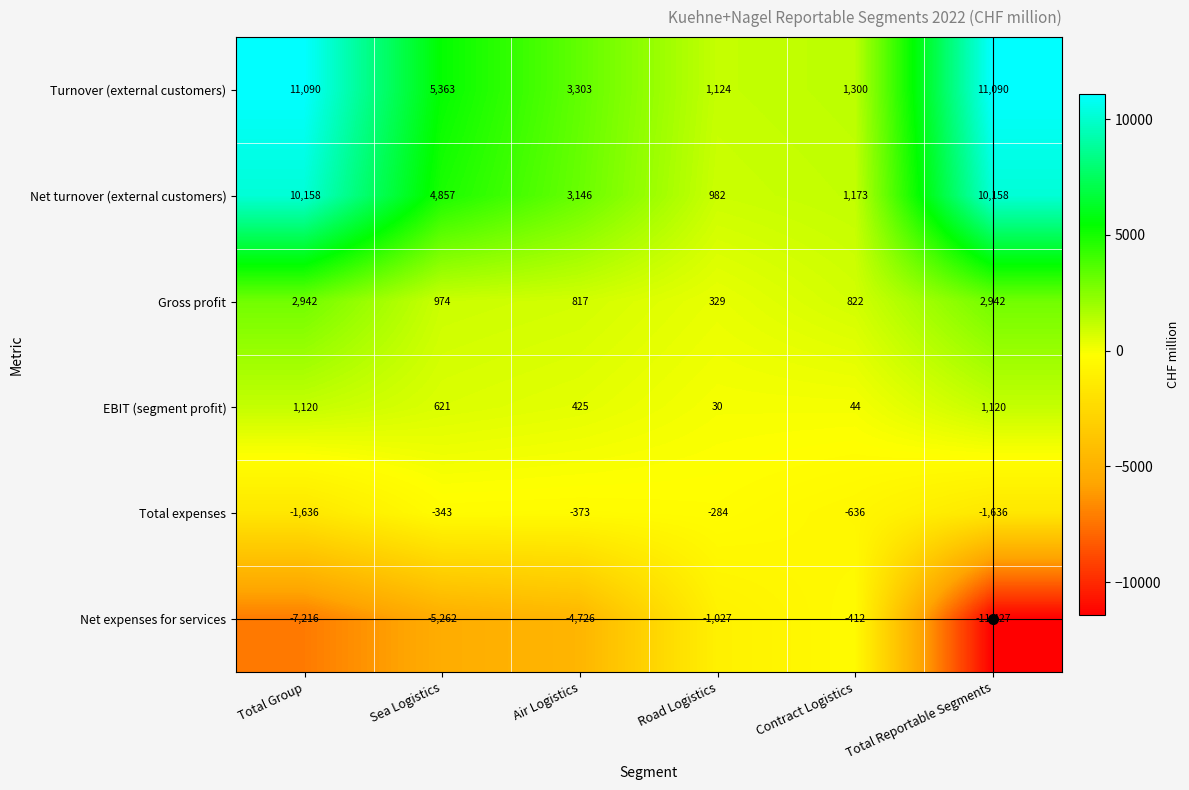

At how many categories does at least one series exceed 8646?

2